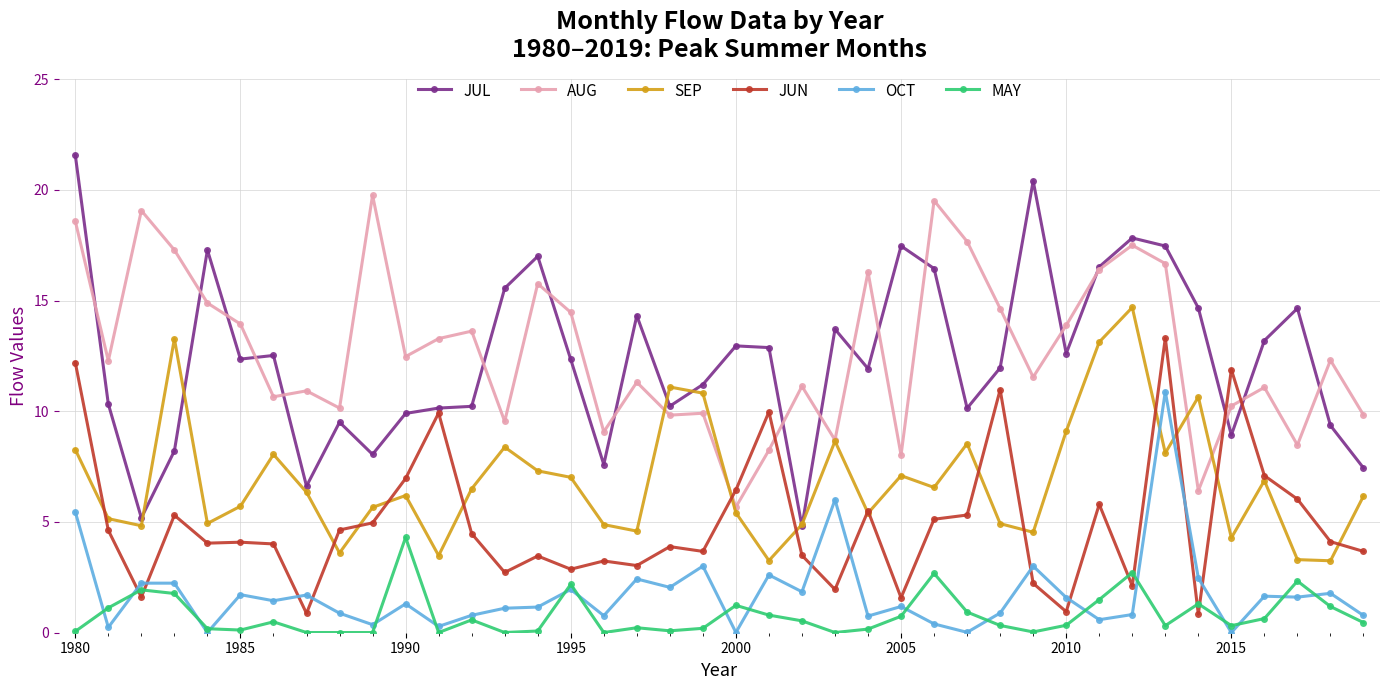

Is this an area chart (filled region under the line)?

No